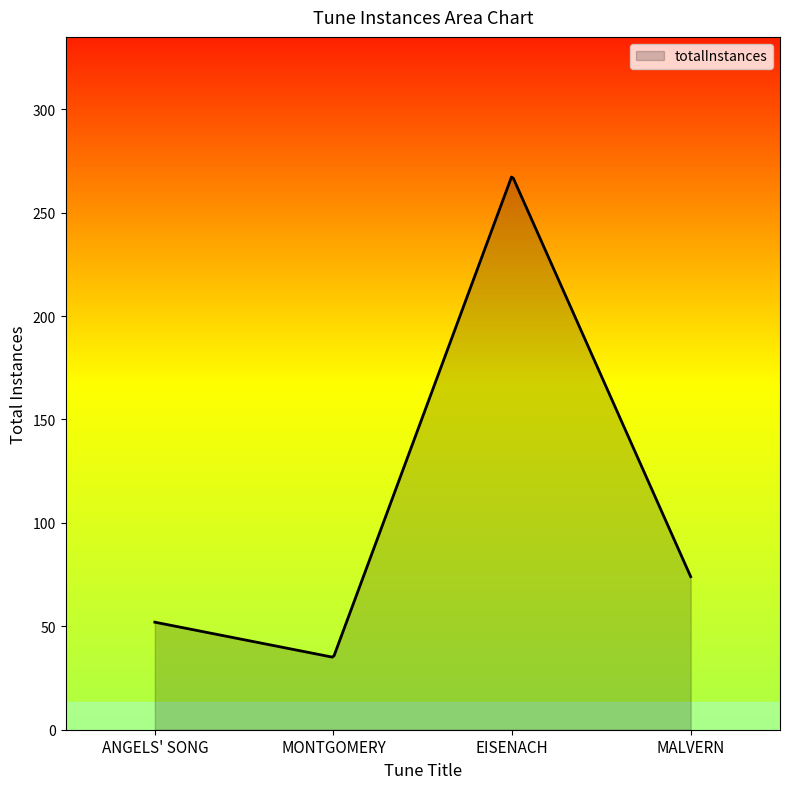

What is the difference between the maximum and minimum values?

232.1